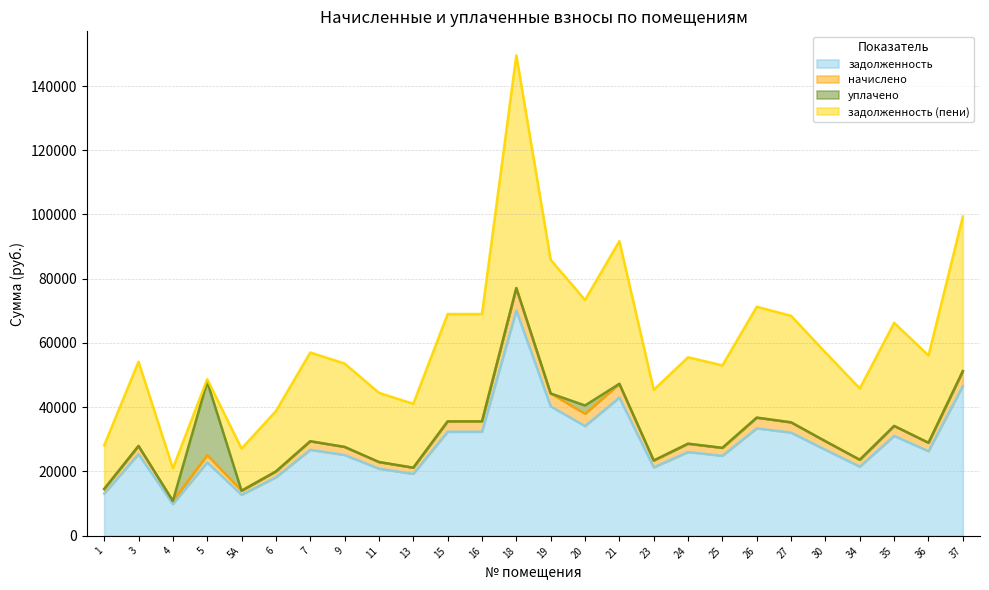

At which category is the sum across all series the highest?

18